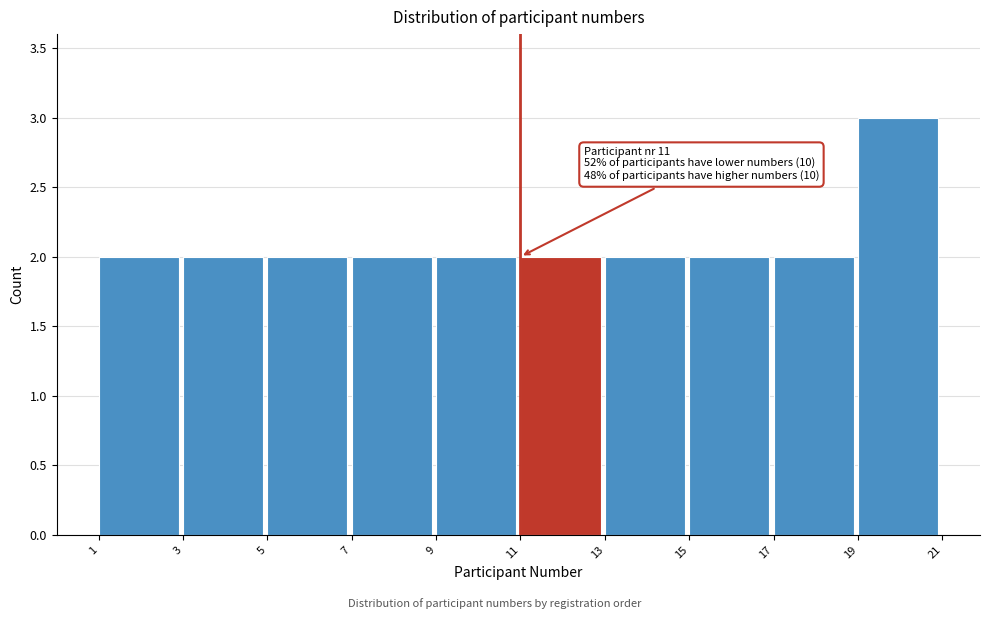

Which range on the x-axis has the tallest bar?

19 to 21